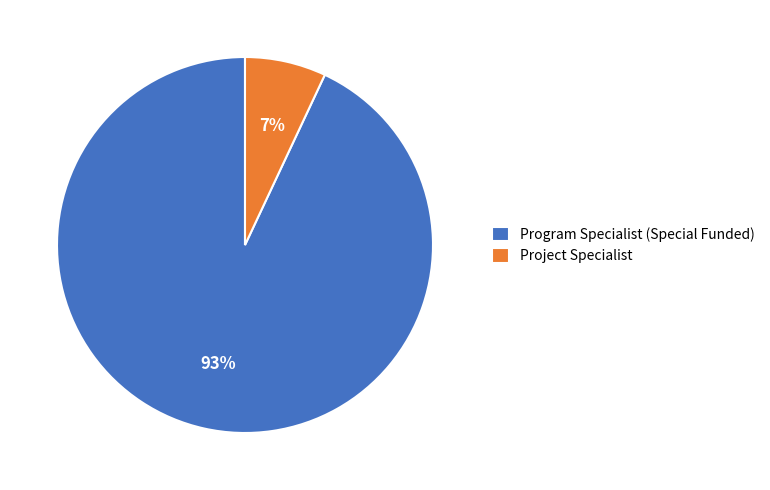

Is the sum of Program Specialist (Special Funded) and Project Specialist greater than half?

Yes